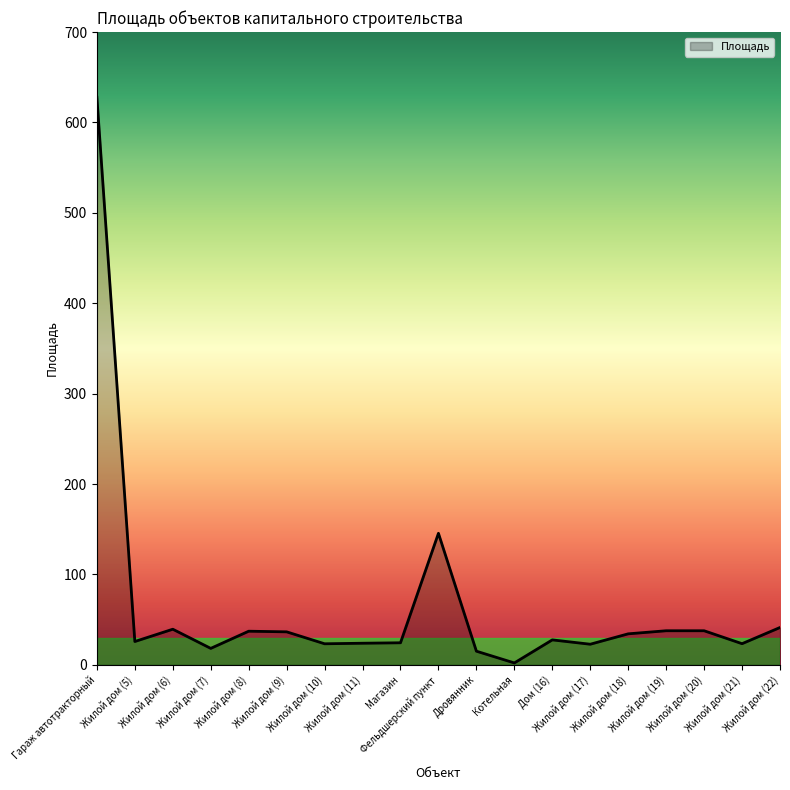

What is the difference between the maximum and minimum values?

625.8